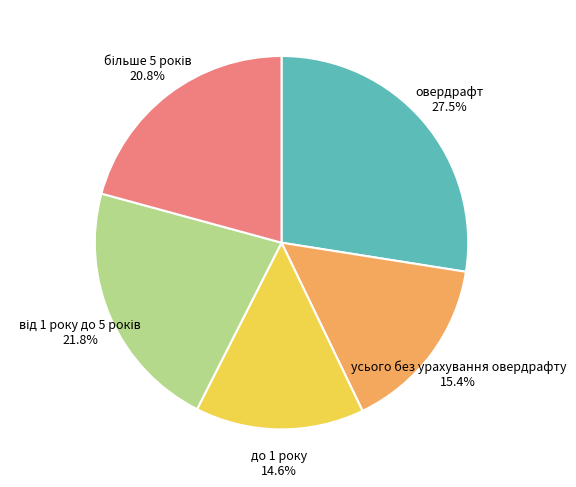

To the nearest percent, what is the difference between the largest and smallest slice percentages?

13%